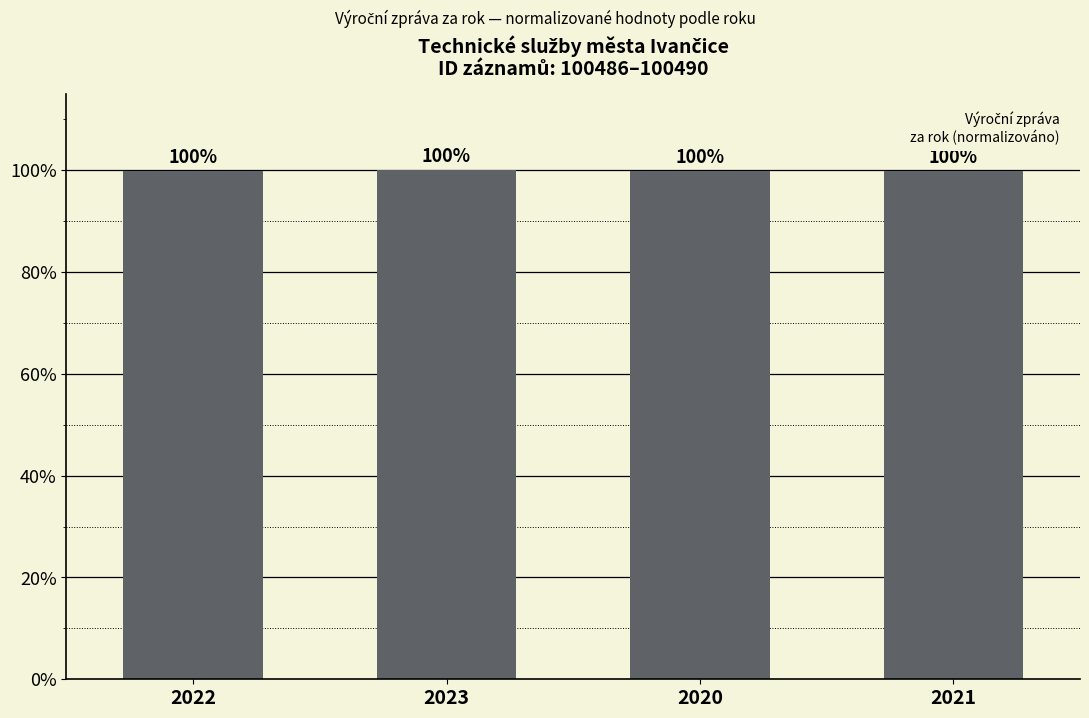

What is the label of the 1st bar from the right?

2021